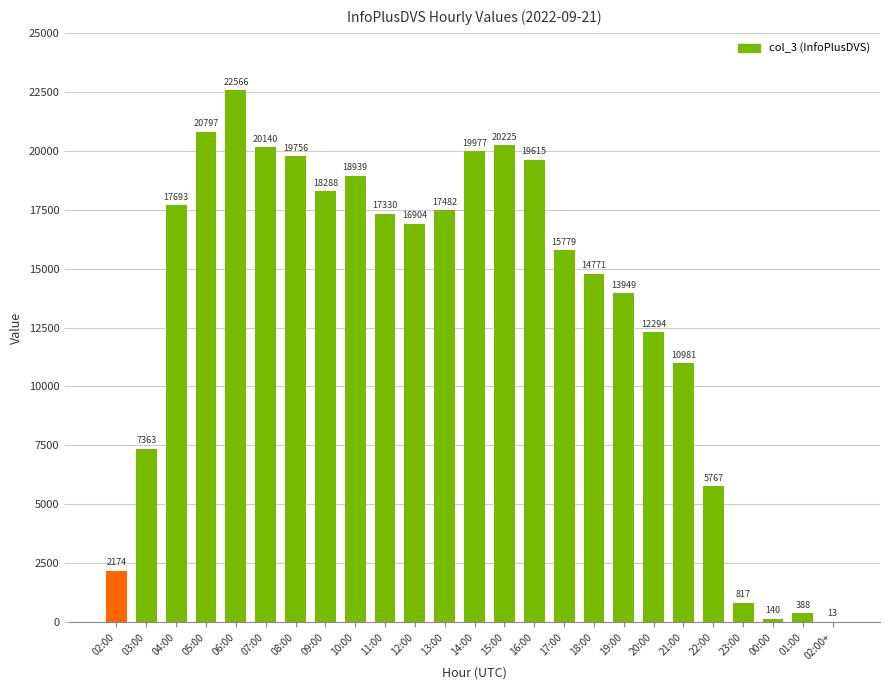

Read the value at 15:00.

20225